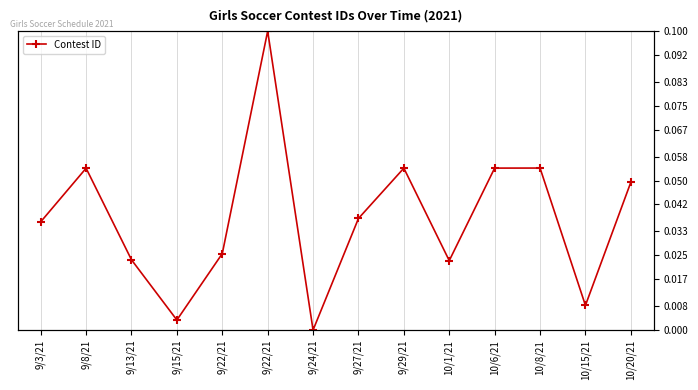

Between 9/13/21 and 10/1/21, which is larger?

9/13/21